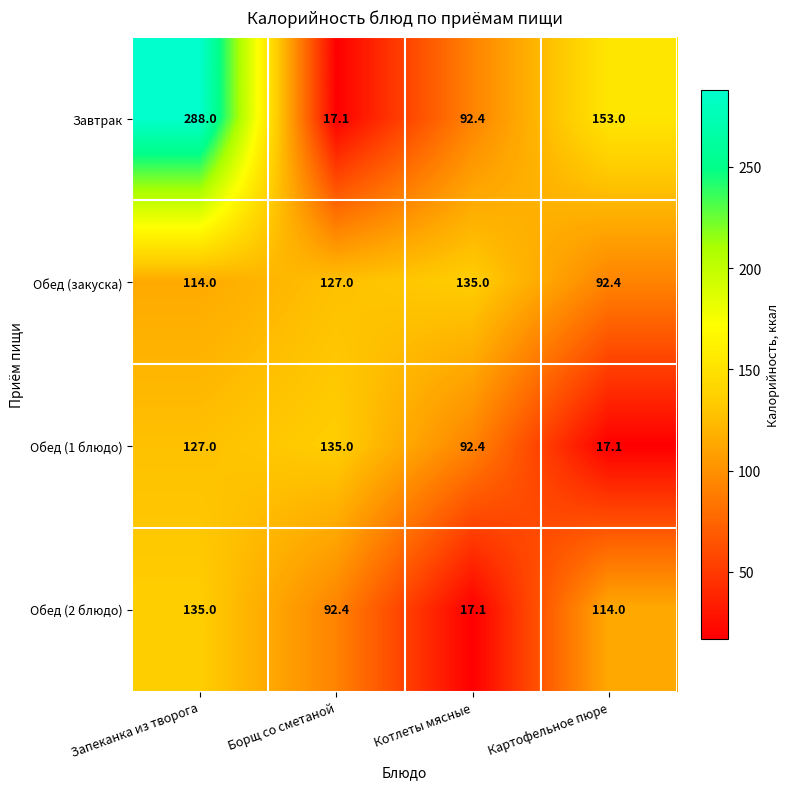

At Картофельное пюре, list the series in order from smallest to largest.

Обед (1 блюдо), Обед (закуска), Обед (2 блюдо), Завтрак